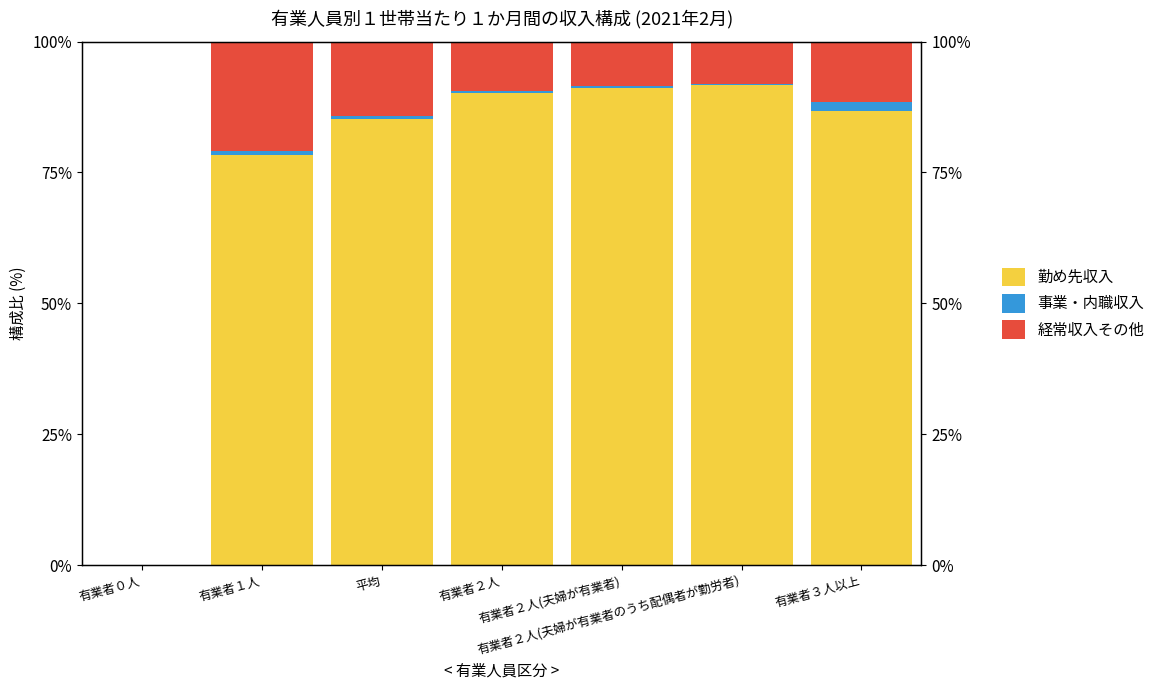

Which series changed the most between 有業者２人 and 有業者２人(夫婦が有業者のうち配偶者が勤労者)?

勤め先収入